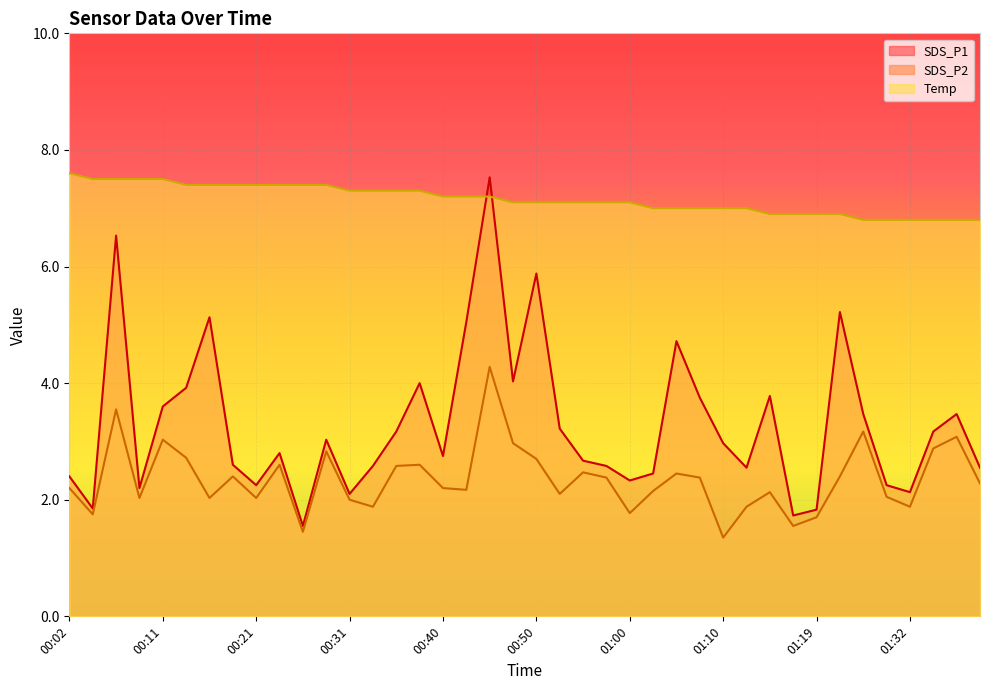

At how many categories does at least one series exceed 4?

40